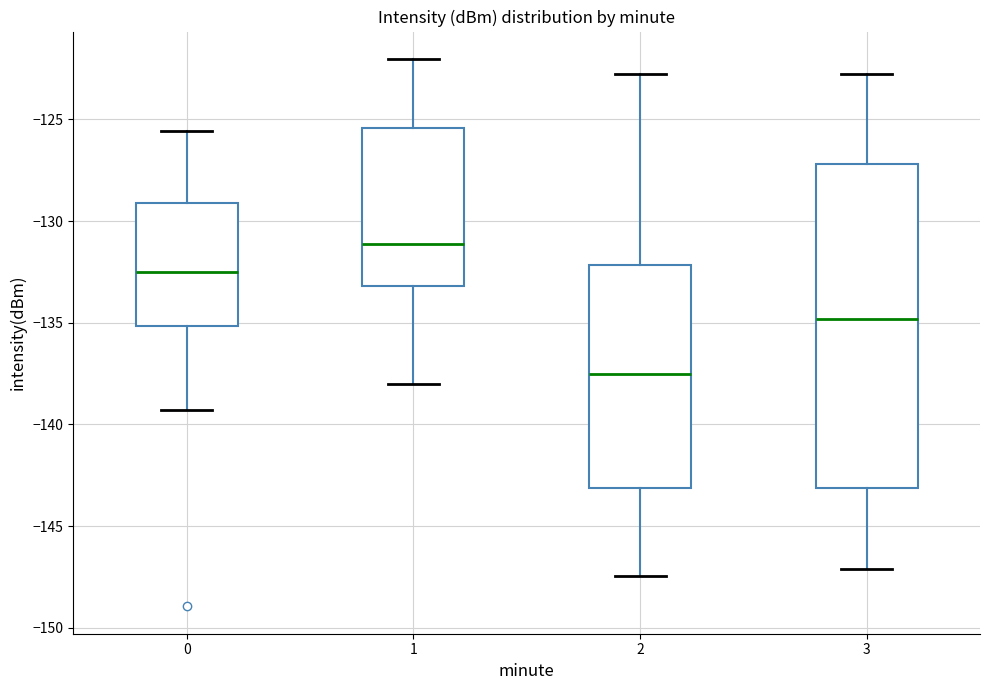

Which box has the lowest median line?

2